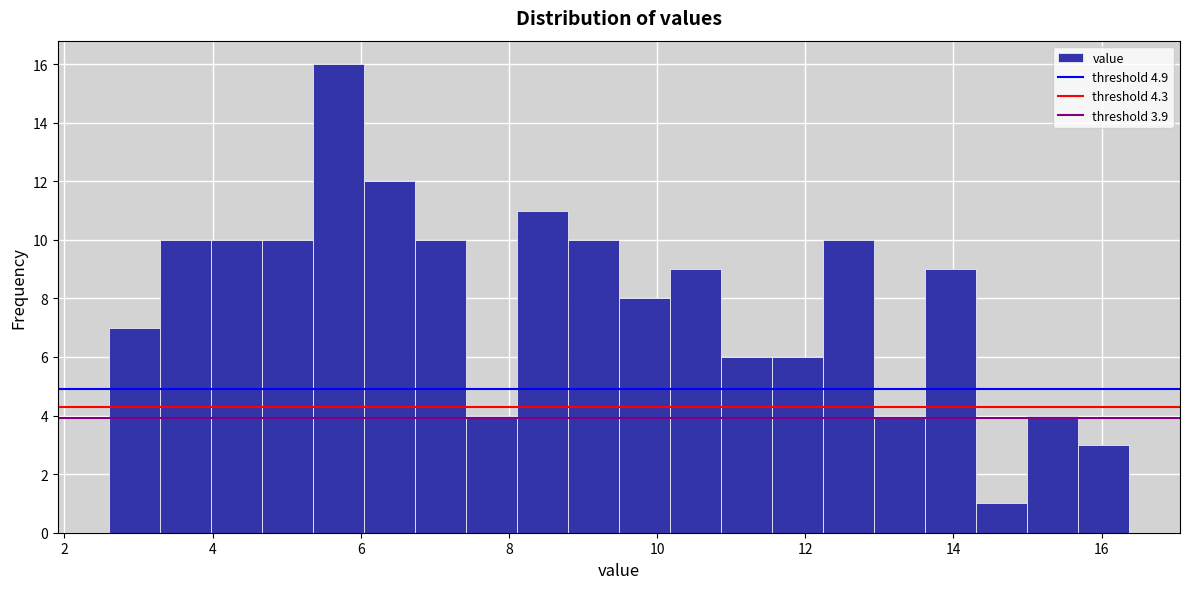

Read against the x-axis, roughly where is the centre of the tallest bar?

5.6